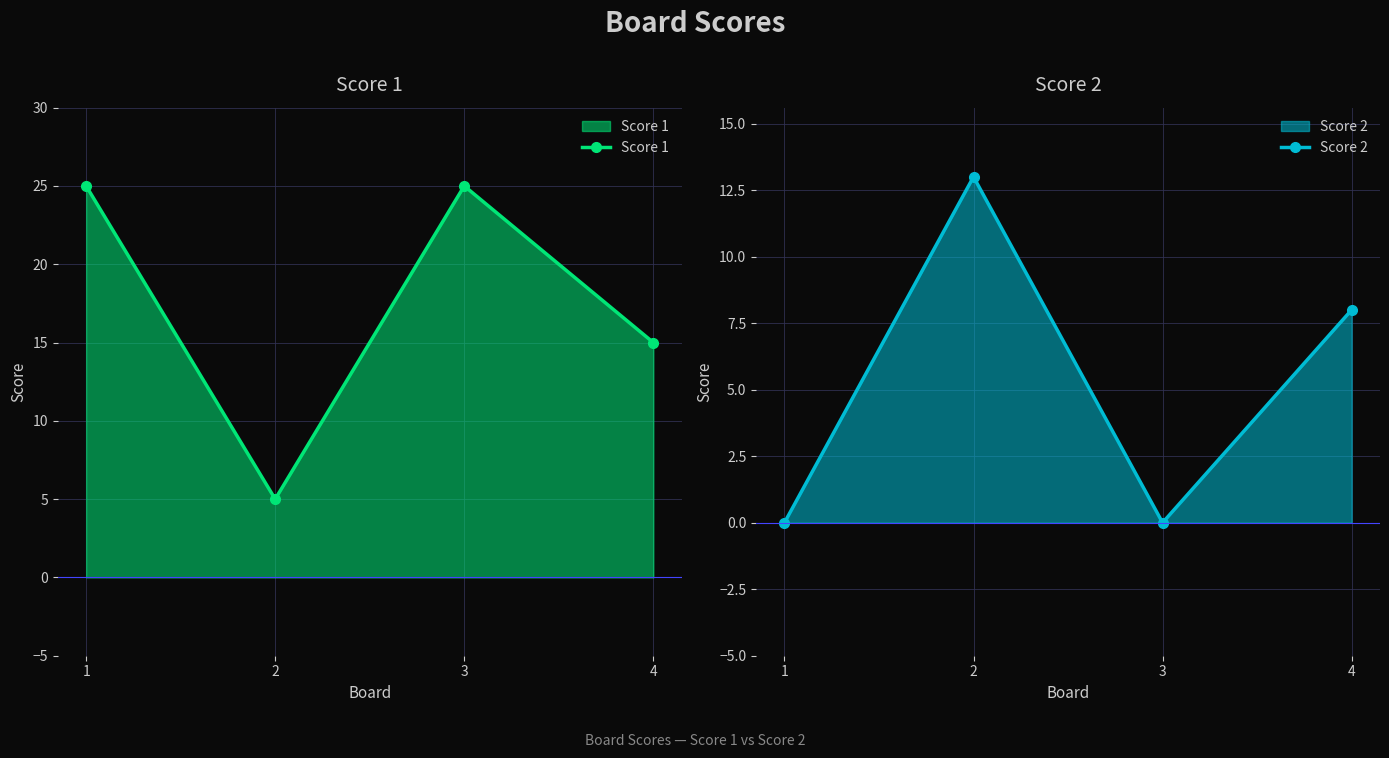

How many interior local peaks does the Score 2 series have?

1